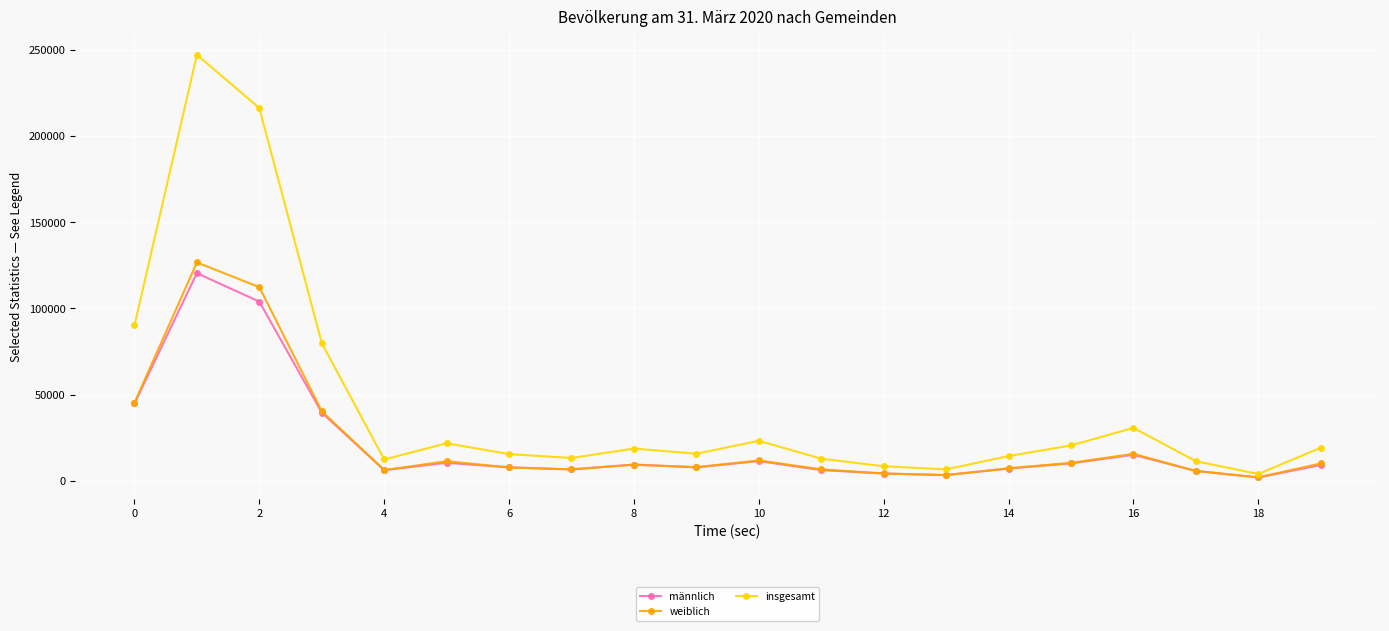

What are all the series names shown in the legend?

männlich, weiblich, insgesamt